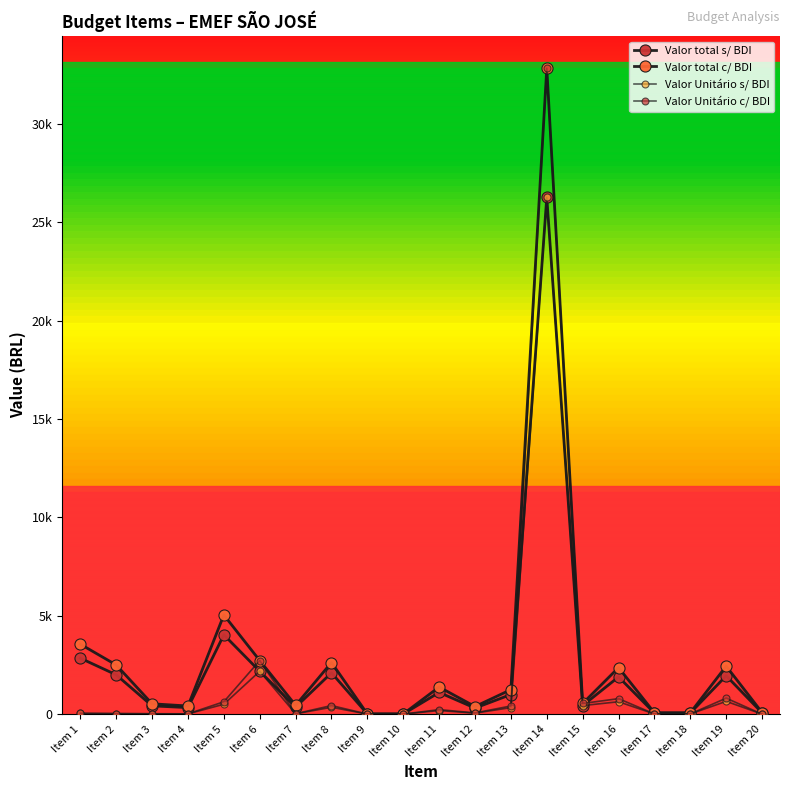

What is the value of the Valor total c/ BDI point at the 19th from the left?

2440.9